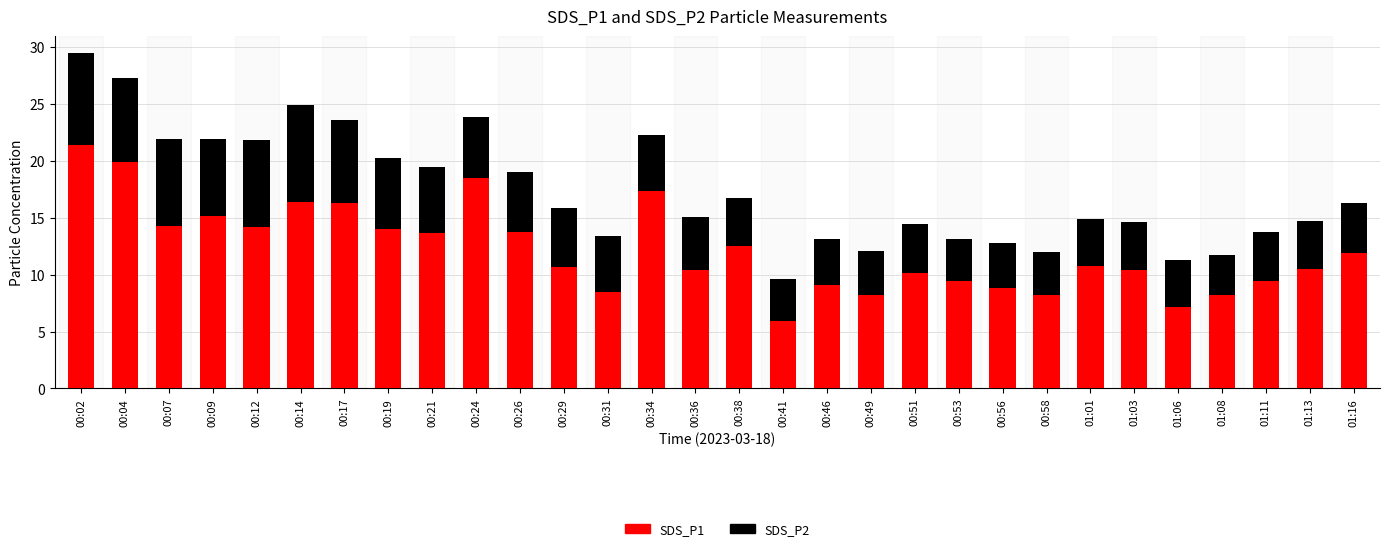

At which category is the sum across all series the highest?

00:02